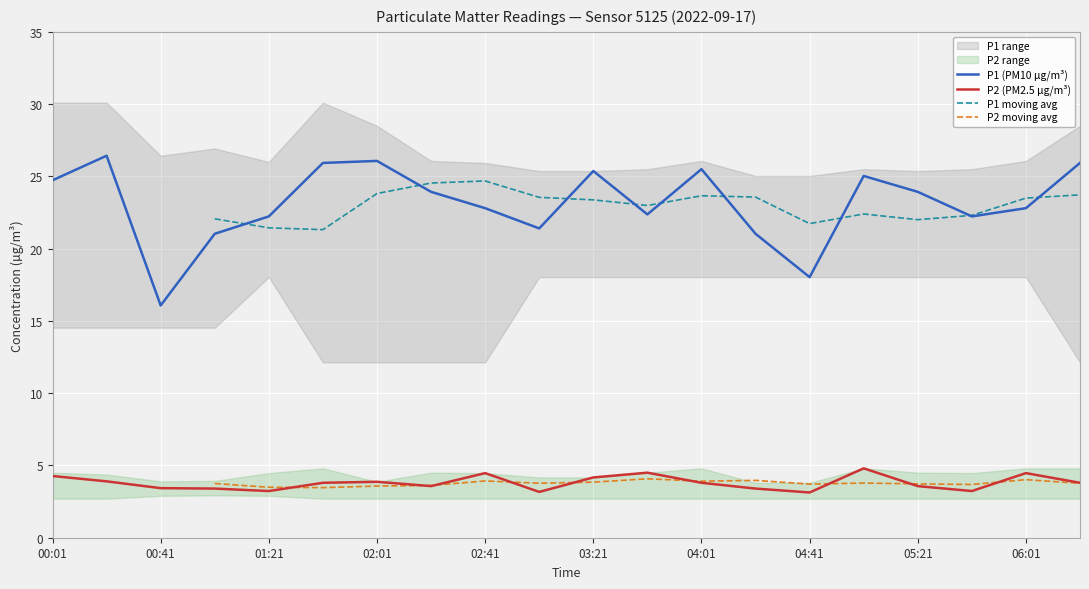

True or false: P1 and P2 intersect in this chart.

False